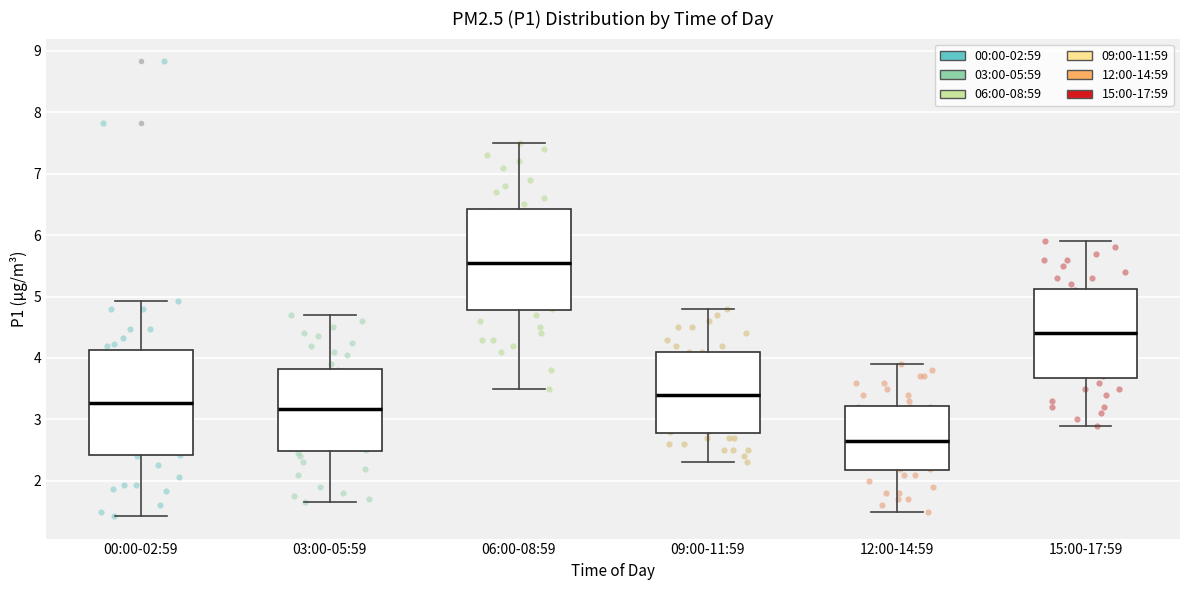

Reading left to right, read every box against the y-axis: the position of its median line, the range the box covers, and the ends of its whiskers. The values are not printed on the chart, so give them approximately, as read against the axis.

00:00-02:59: median 3.3, box 2.4 to 4.1, whiskers 1.4 to 4.9
03:00-05:59: median 3.2, box 2.5 to 3.8, whiskers 1.7 to 4.7
06:00-08:59: median 5.6, box 4.8 to 6.4, whiskers 3.5 to 7.5
09:00-11:59: median 3.4, box 2.8 to 4.1, whiskers 2.3 to 4.8
12:00-14:59: median 2.7, box 2.2 to 3.2, whiskers 1.5 to 3.9
15:00-17:59: median 4.4, box 3.7 to 5.1, whiskers 2.9 to 5.9